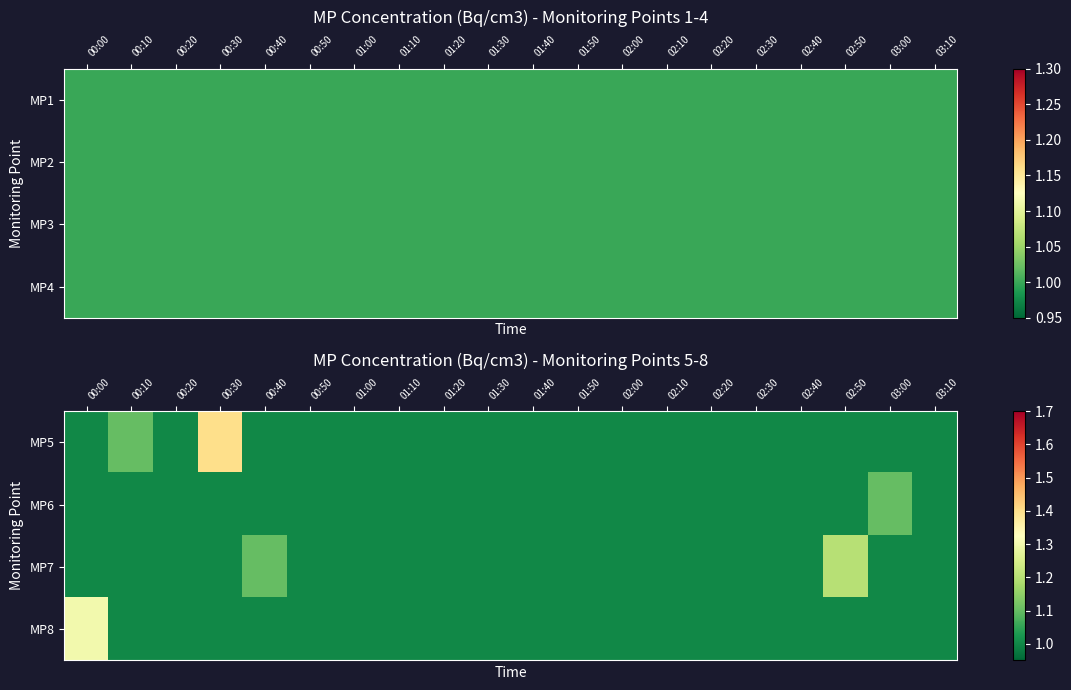

Is it true that MP8 equals 1.0 at 00:40?

True